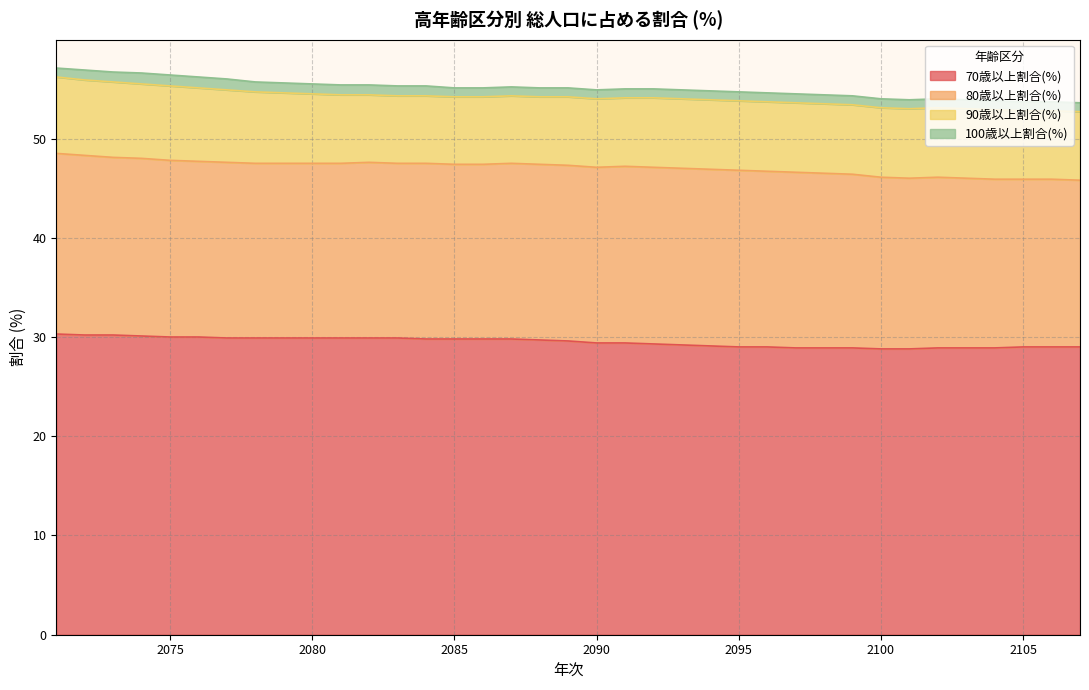

Where does the 90歳以上割合(%) series first go above 7?

2071